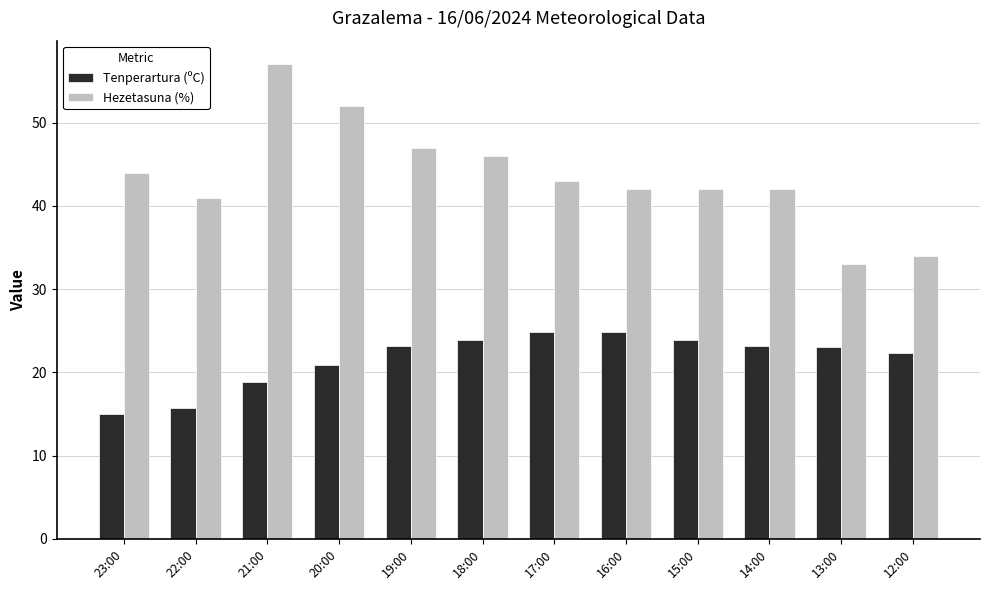

What is the label of the 8th bar from the left?

16:00